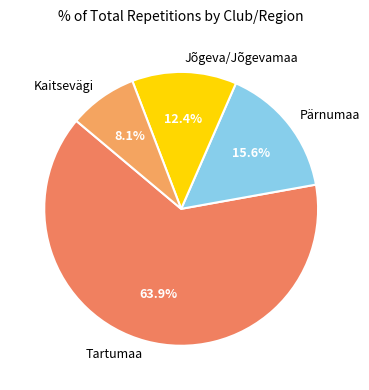

Count the number of slices in the pie.

4